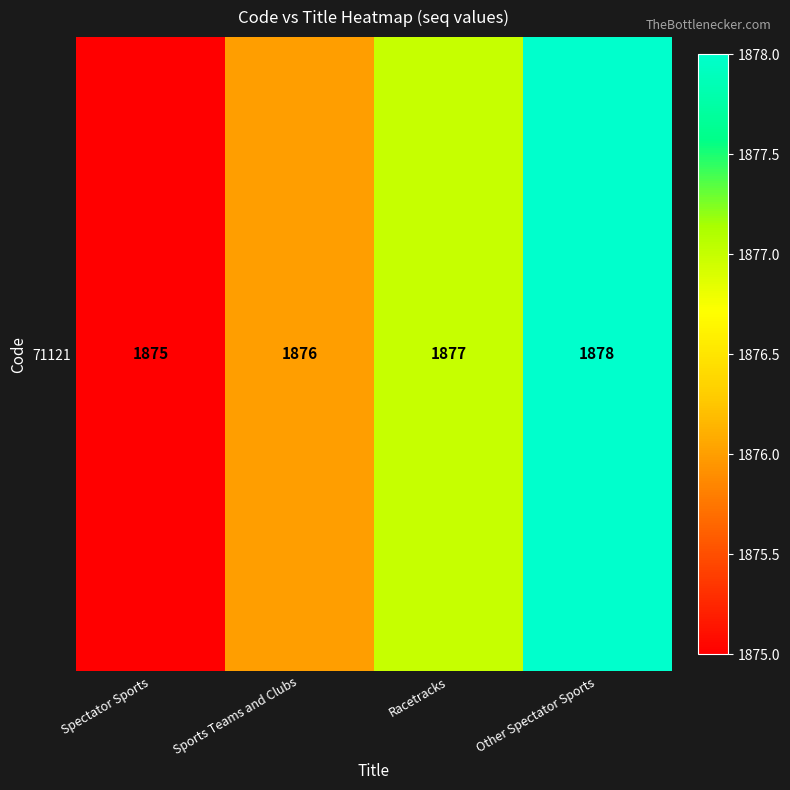

What is the greatest value displayed?

1878